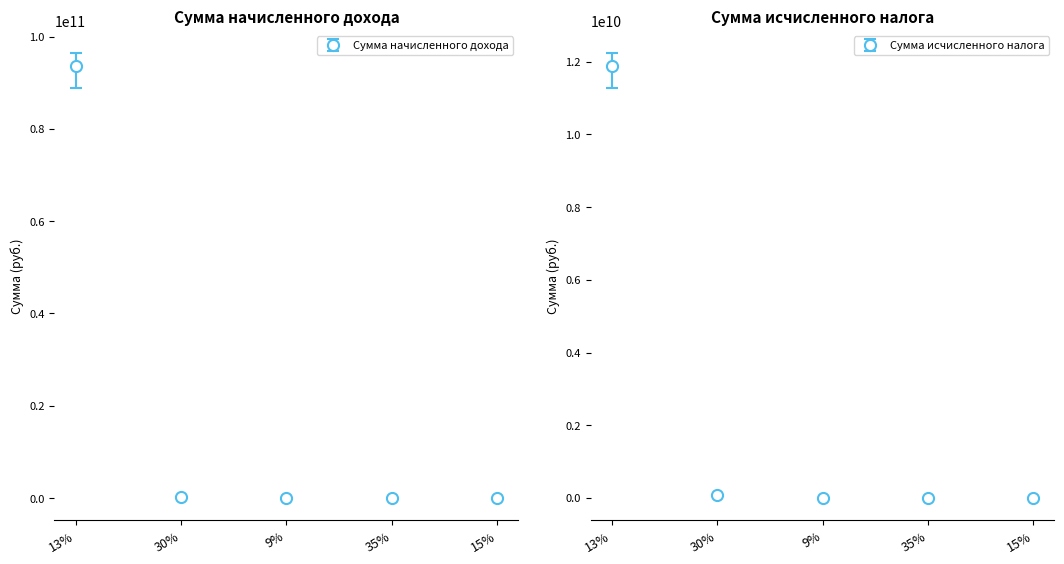

True or false: Сумма исчисленного налога has a value of 3999936.0 at 9%.

True